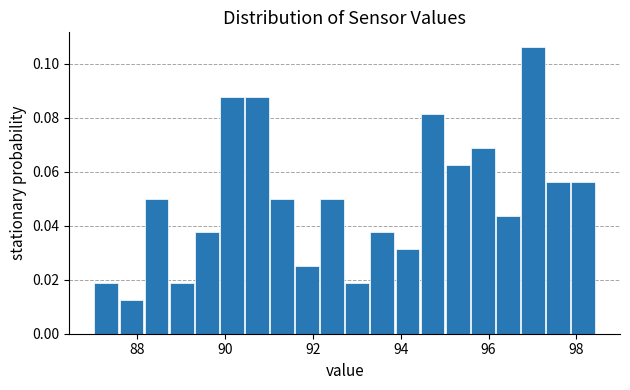

Around what value on the x-axis is the tallest bar? Give the approximate position of its centre, as read against the axis.

97.0